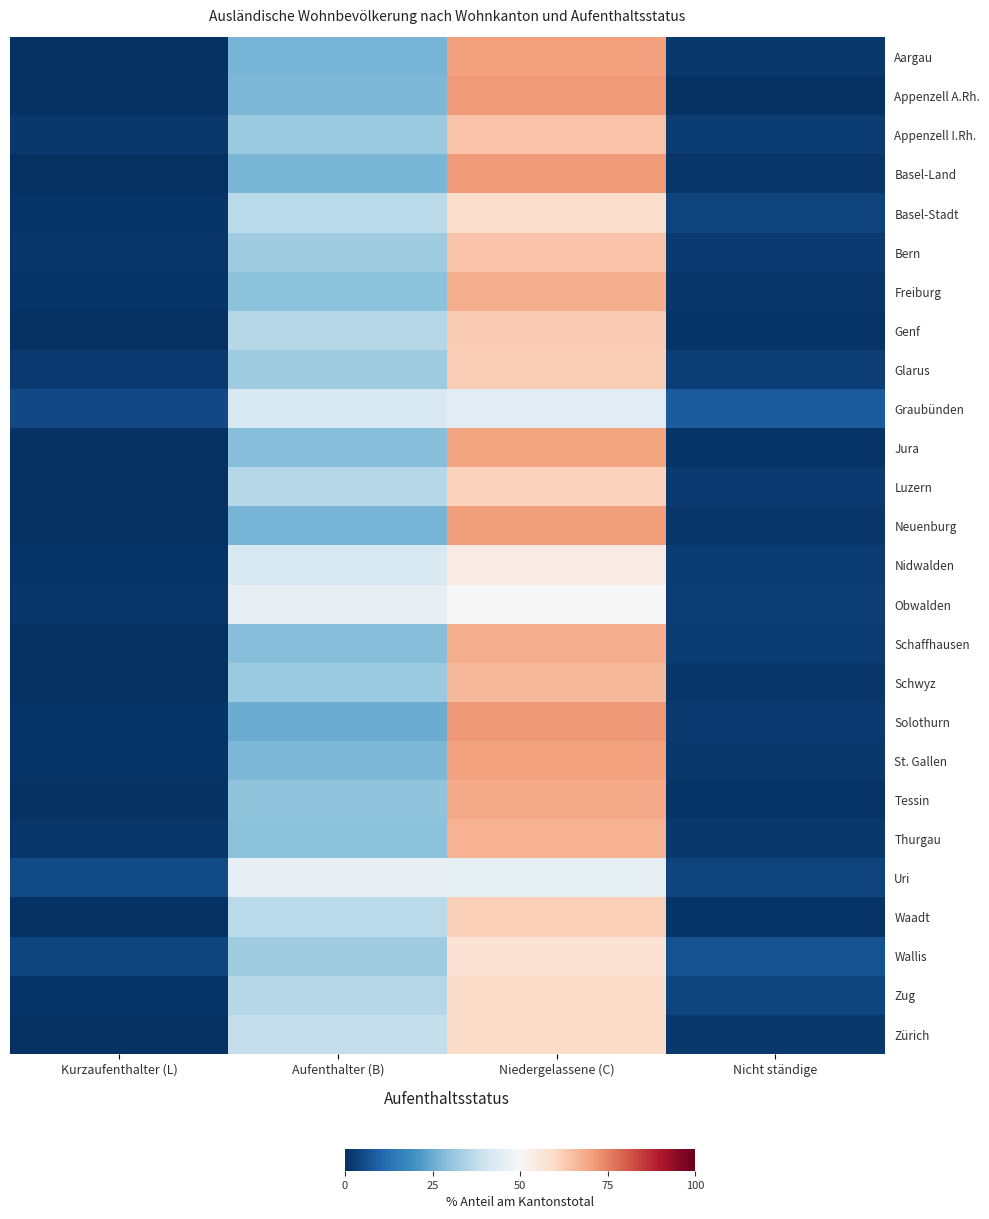

What is the minimum value shown in the chart?

0.3